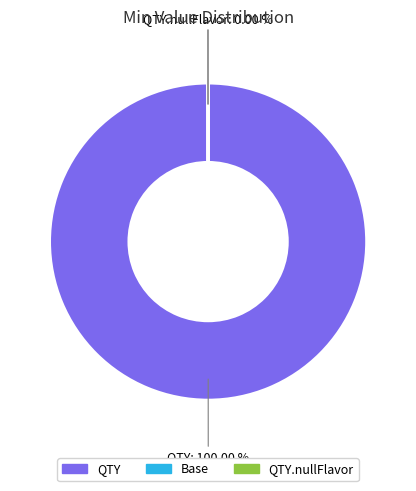

Does any single category account for the majority?

Yes